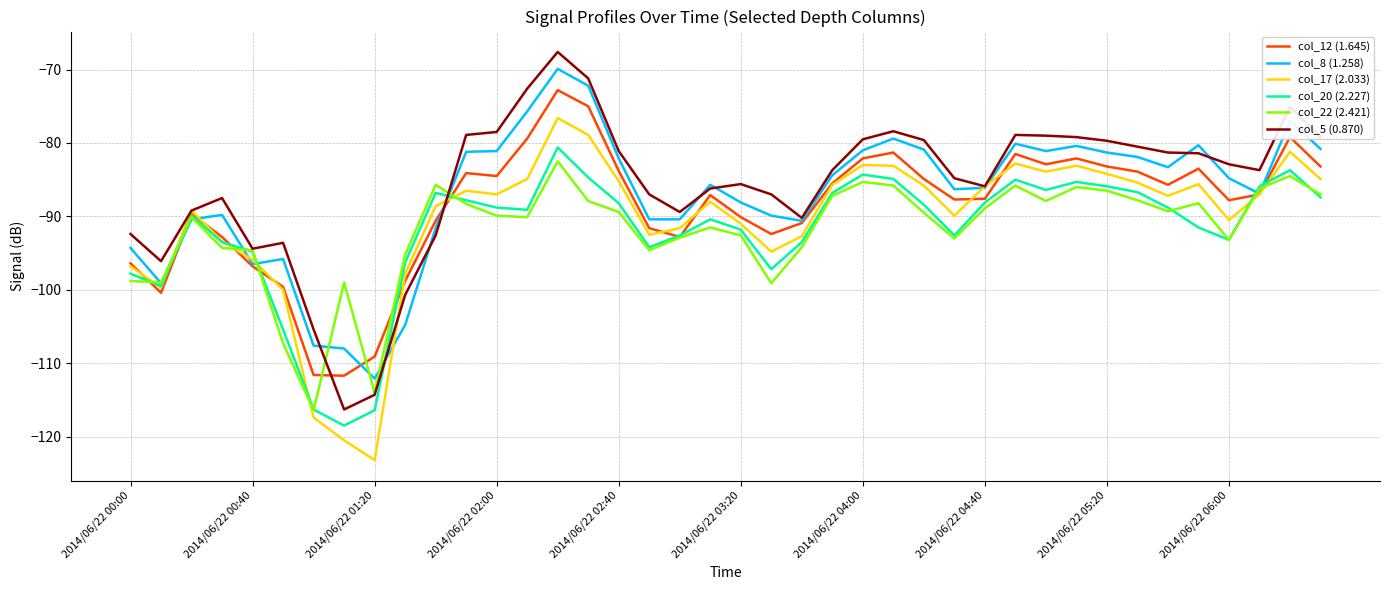

What is the maximum value shown in the chart?

-67.6